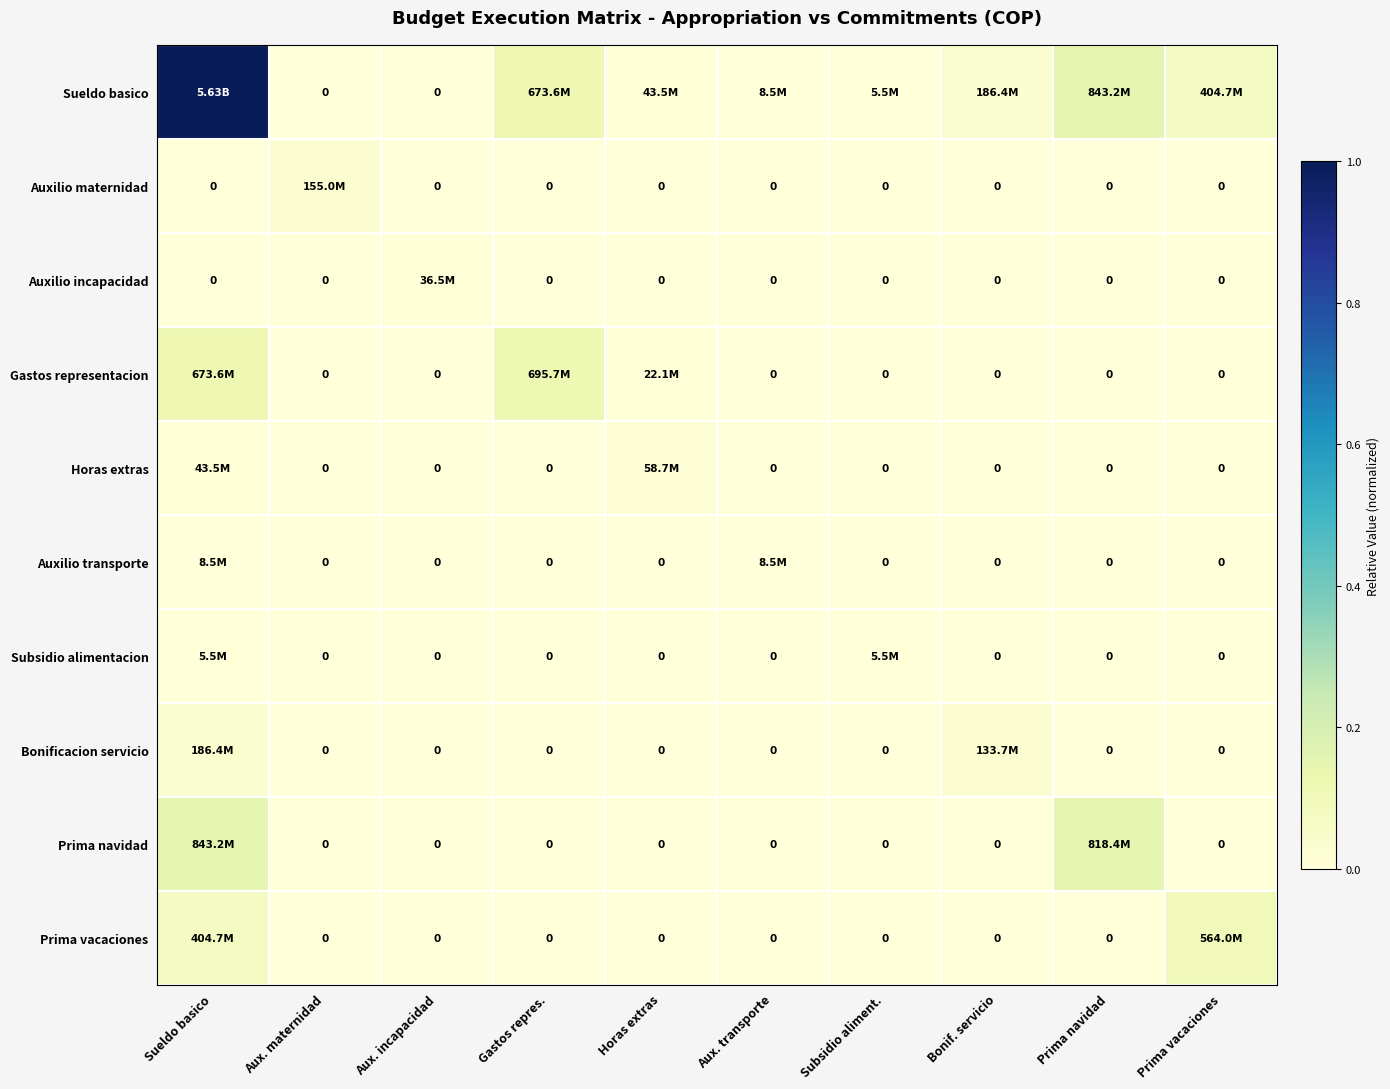

Is it true that Gastos representacion equals 0.1 at Gastos repres.?

False